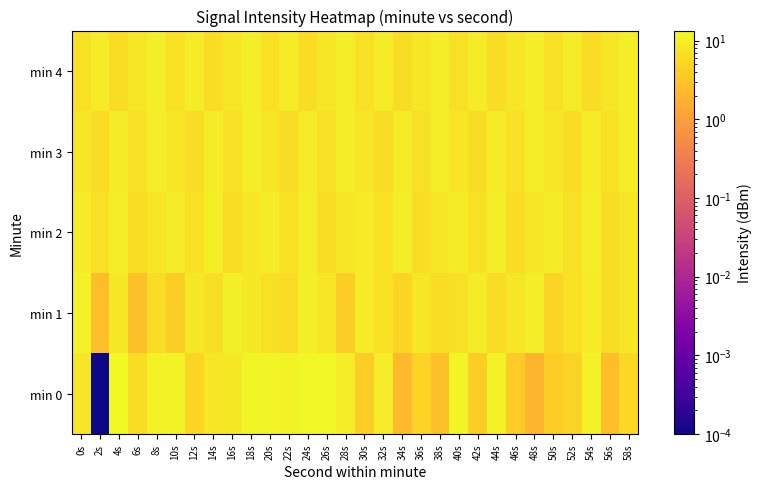

At which category is the sum across all series the highest?

18s